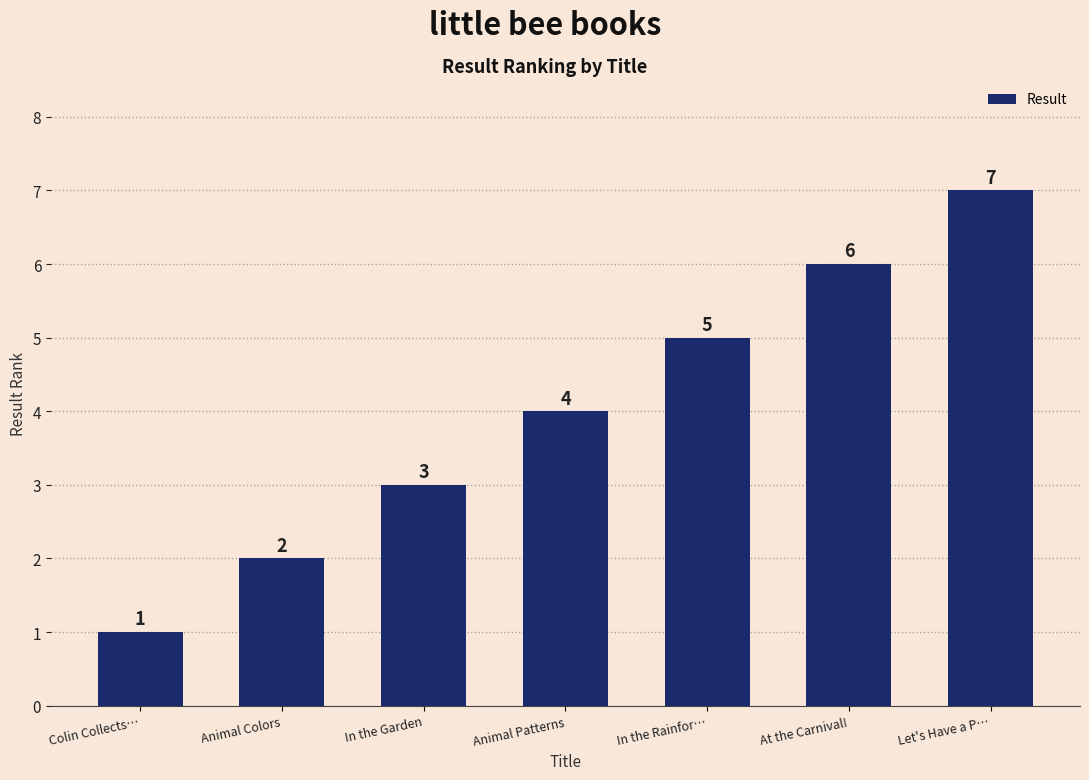

What is the approximate value at In the Garden?

3